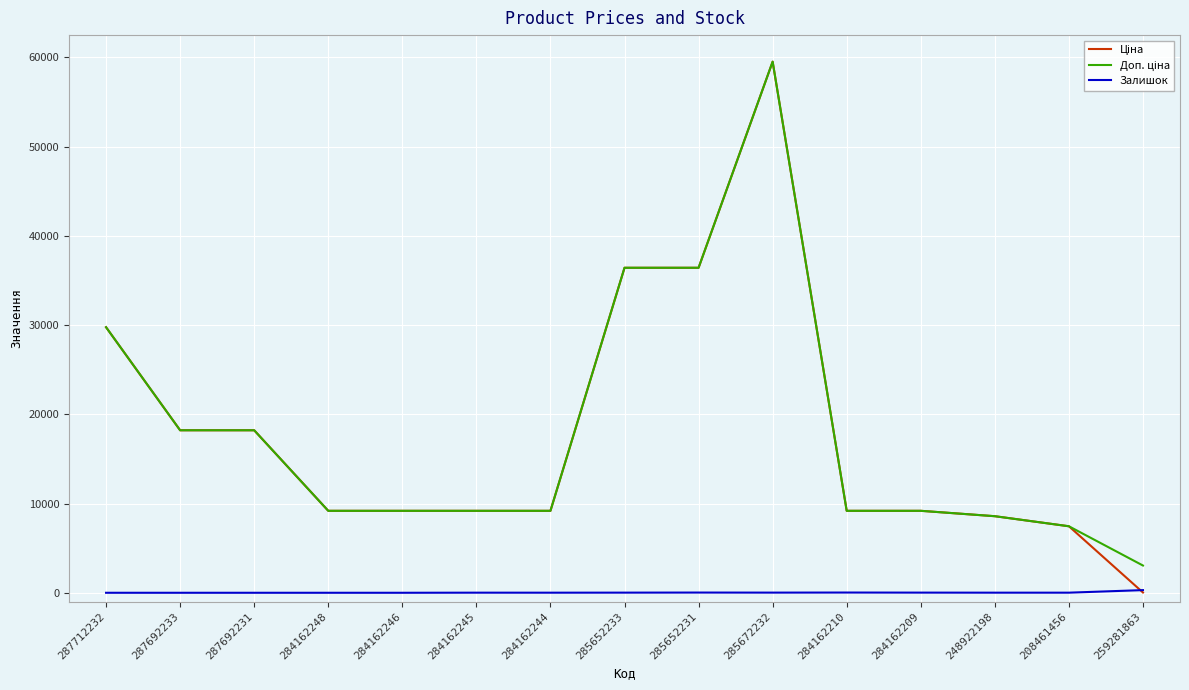

At which category is the sum across all series the highest?

285672232